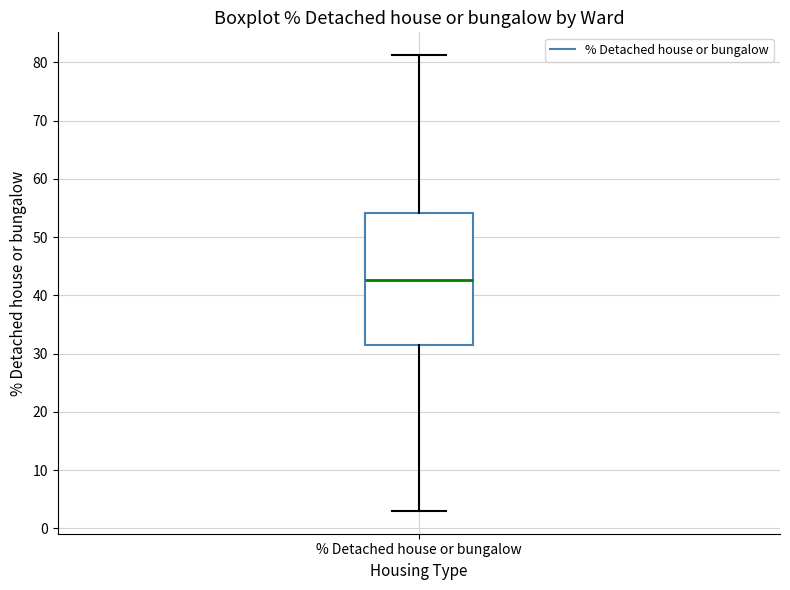

Transcribe this box plot: give where the median line is, the range the box spans, and where the two whiskers end, as read against the y-axis. The values are not printed on the chart, so give them approximately, as read against the axis.

median 43, box 31 to 54, whiskers 3 to 81